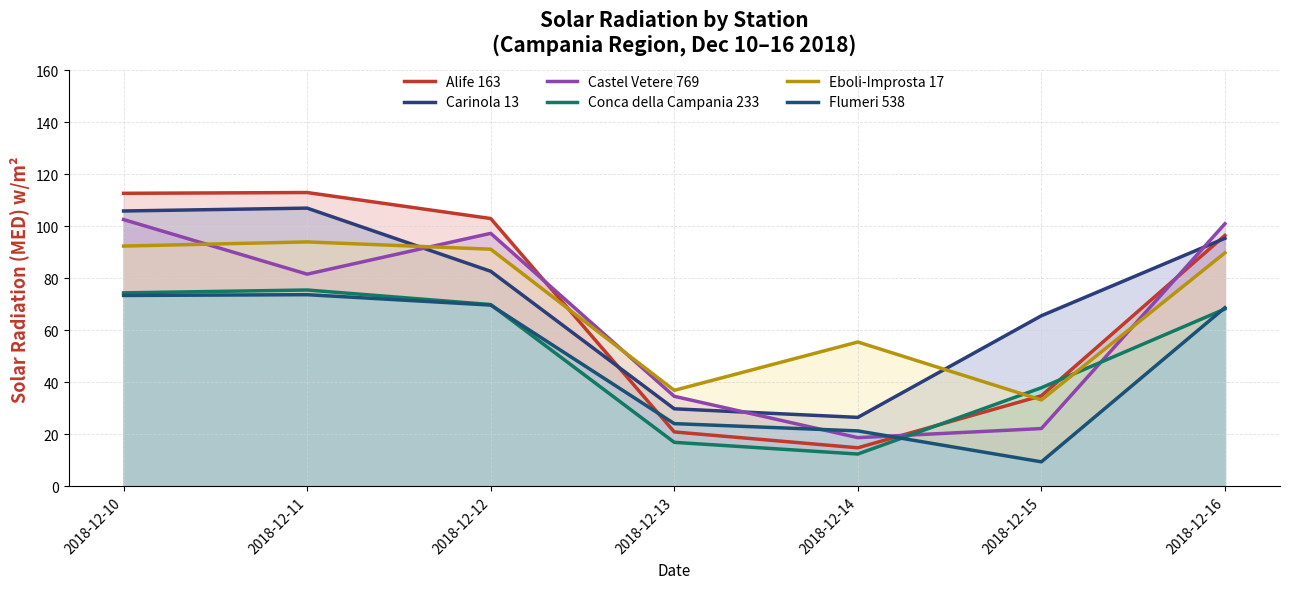

List the labels in order of Flumeri 538 value, largest first.

2018-12-11, 2018-12-10, 2018-12-12, 2018-12-16, 2018-12-13, 2018-12-14, 2018-12-15